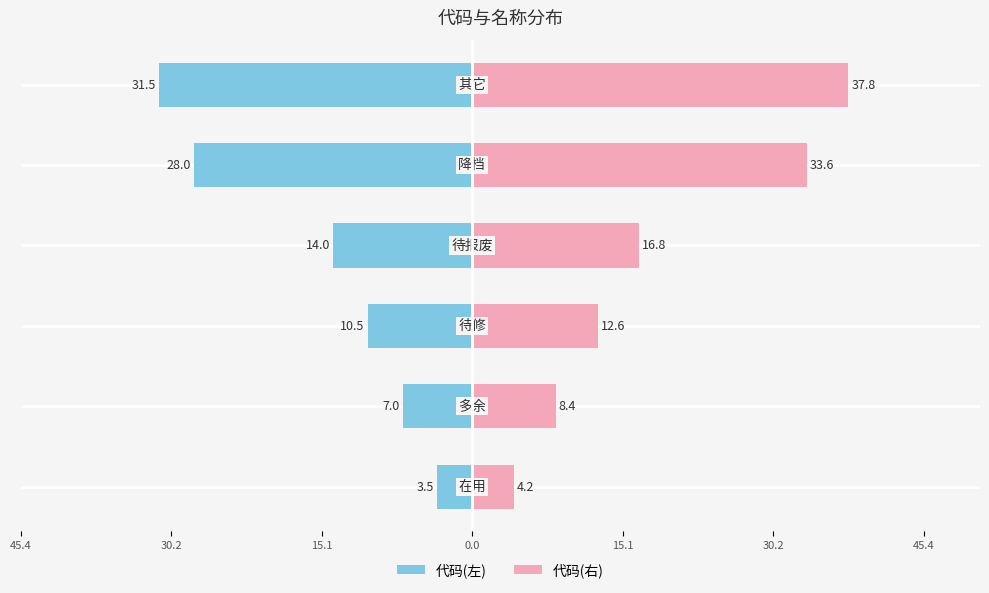

What is the value of the 代码(右) bar at the 2nd from the left?

8.4